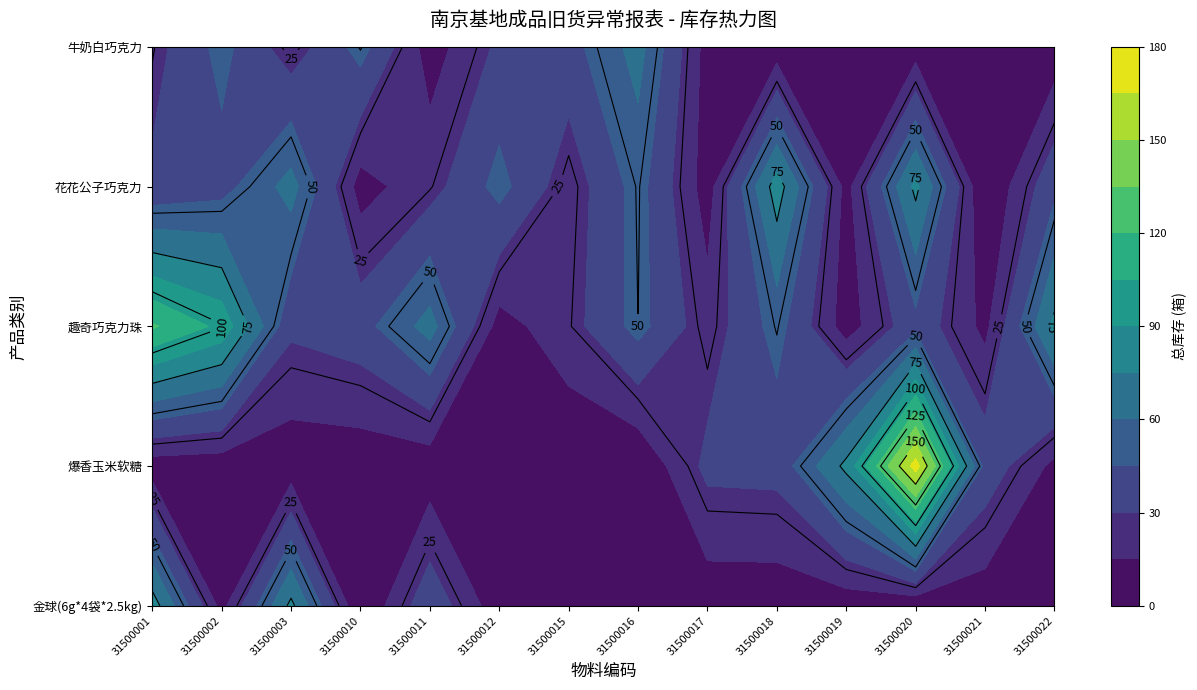

Which label corresponds to the largest value in the chart?

31500020